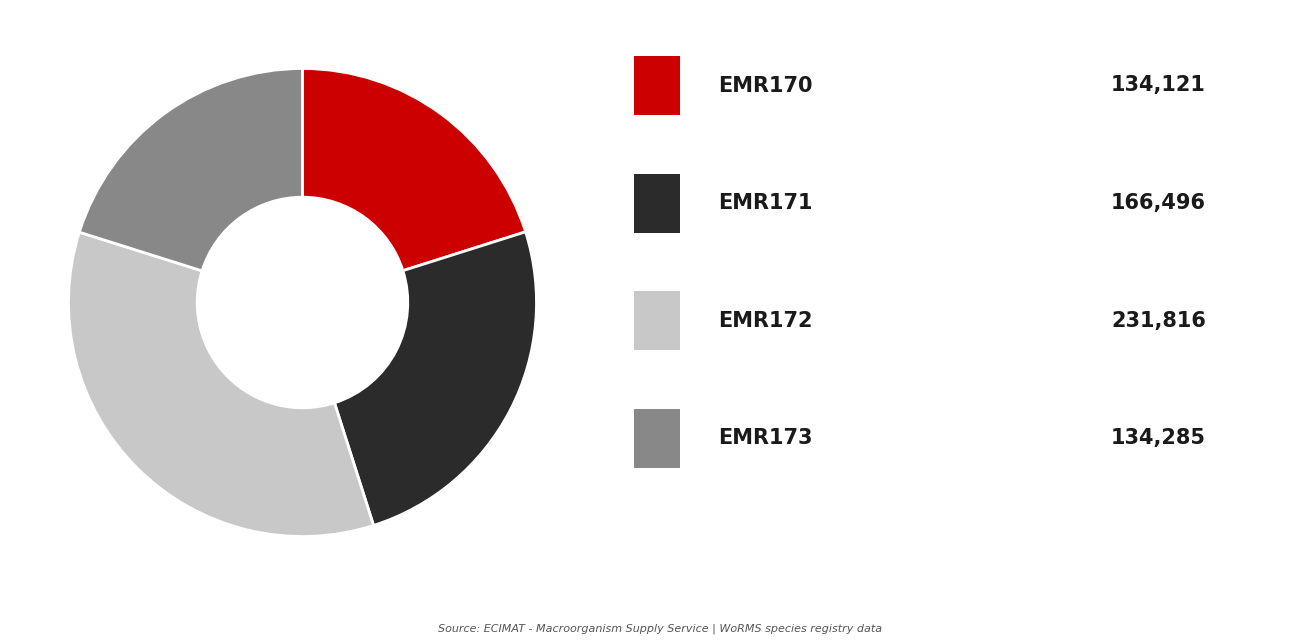

Does any single category account for the majority?

No